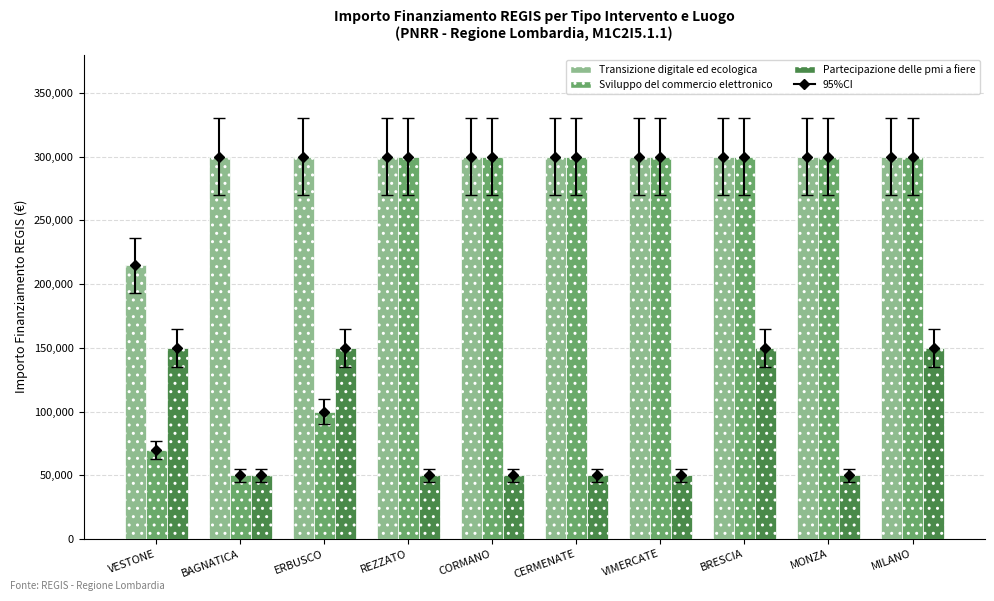

Which series has the largest range (max minus min)?

Sviluppo del commercio elettronico